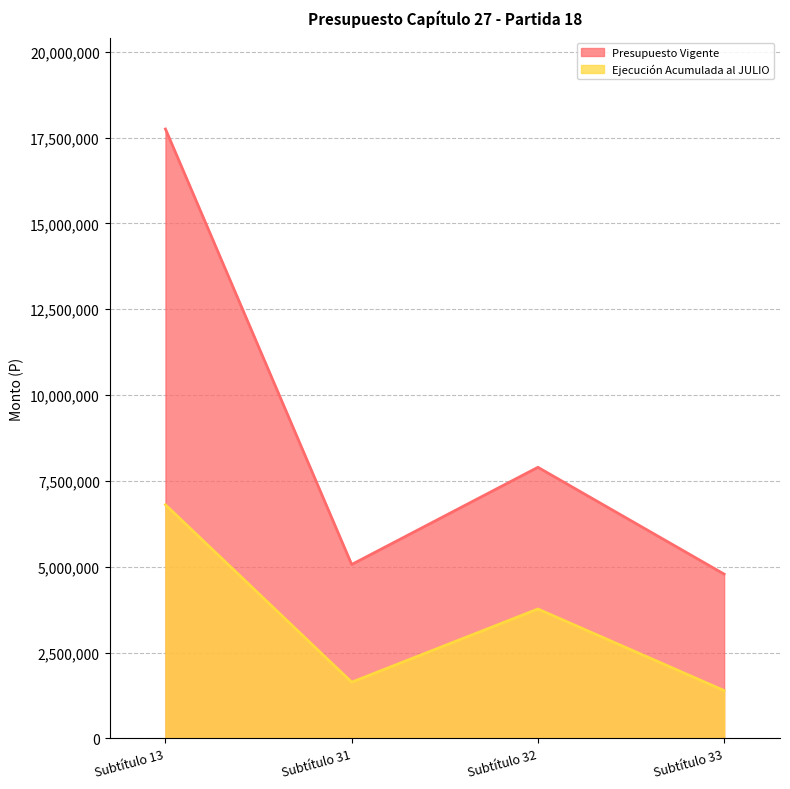

Rank the categories by Presupuesto Vigente value from highest to lowest.

Subtítulo 13, Subtítulo 32, Subtítulo 31, Subtítulo 33